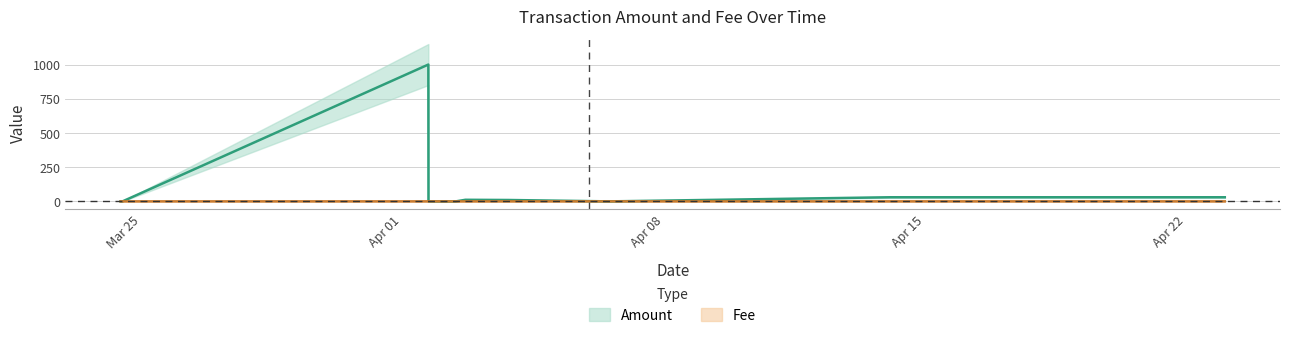

Between which two adjacent categories do Fee and Amount first intersect?

2024-03-24 12:05:38 and 2024-04-01 16:41:58